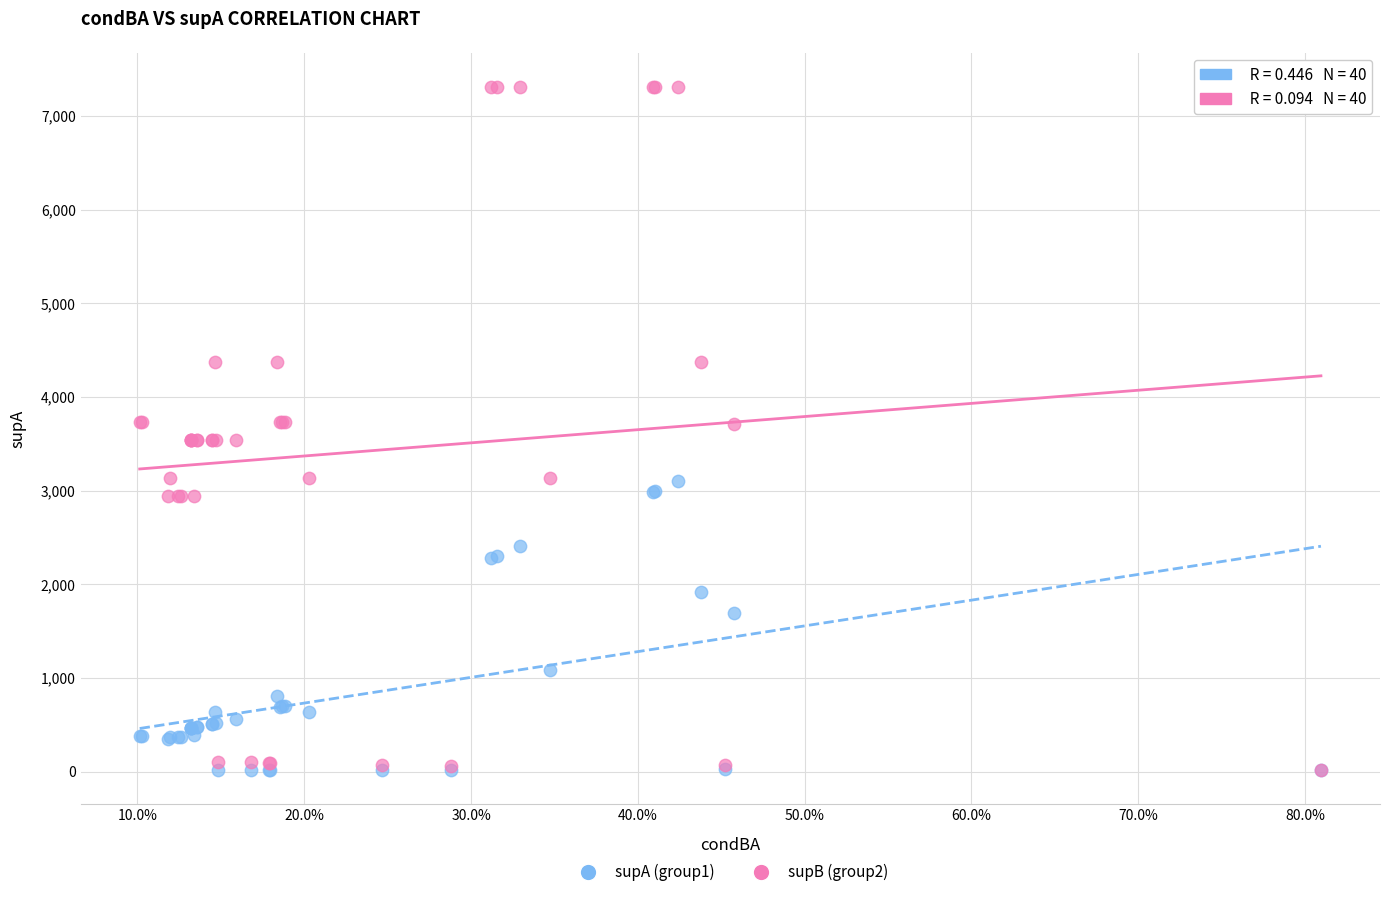

Which series reaches the maximum Y coordinate?

supB (group2)